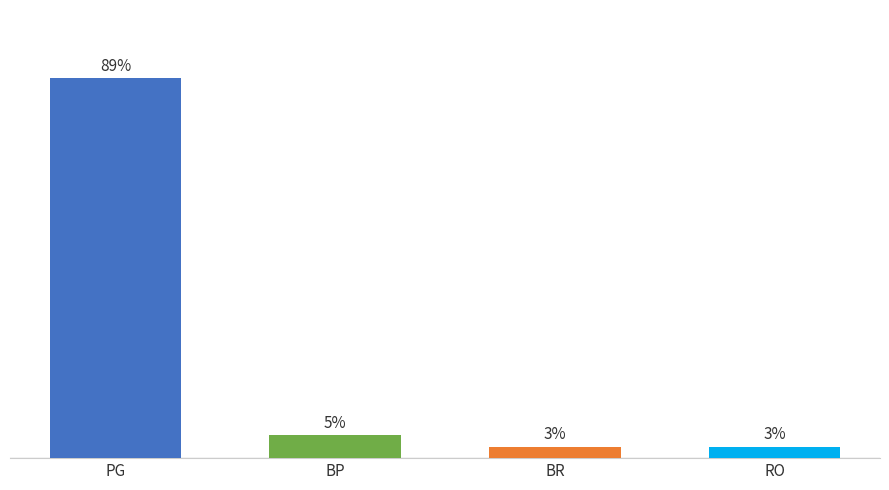

Does the chart contain any negative values?

No